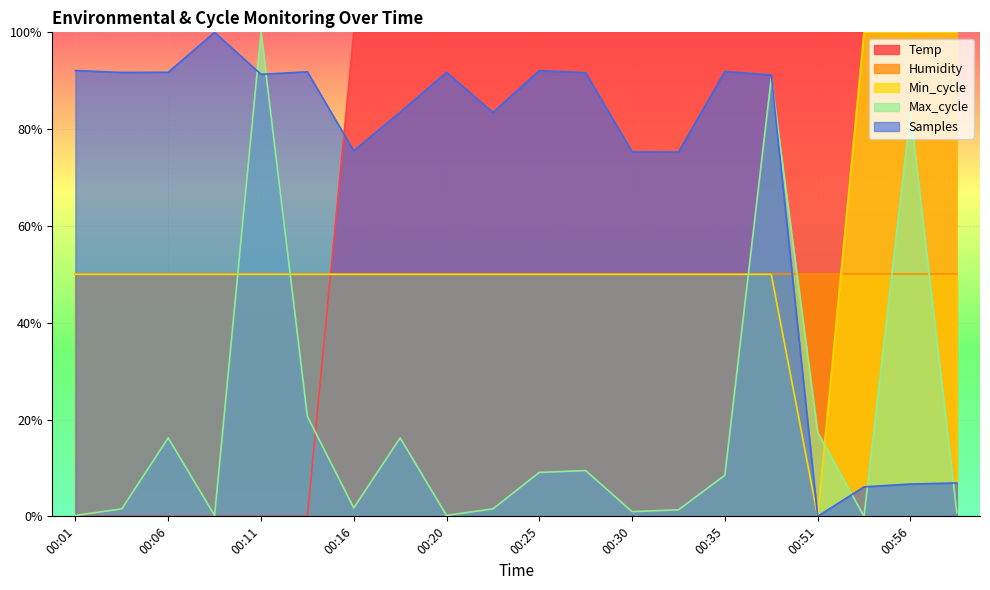

Which series changed the most between 00:28 and 00:38?

Max_cycle